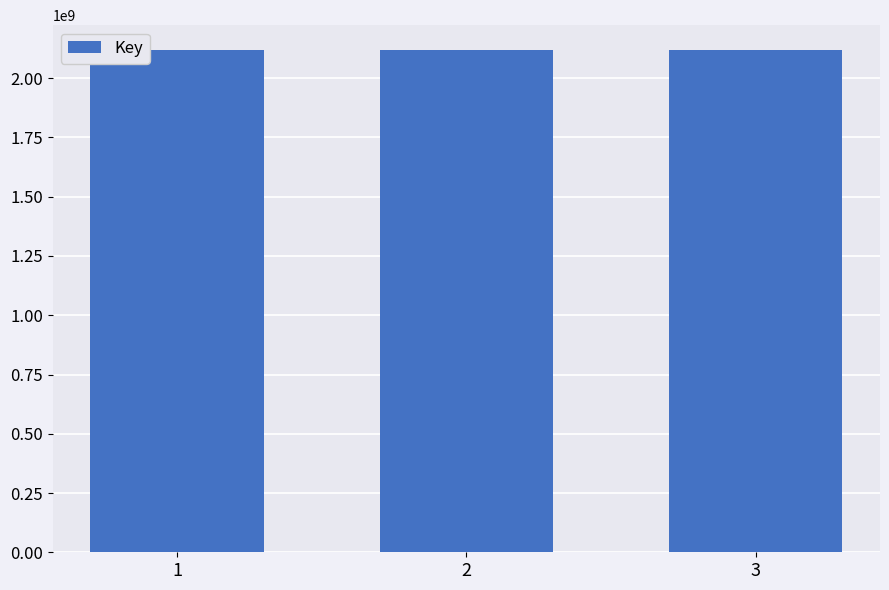

How many values are below 2117862876?

1